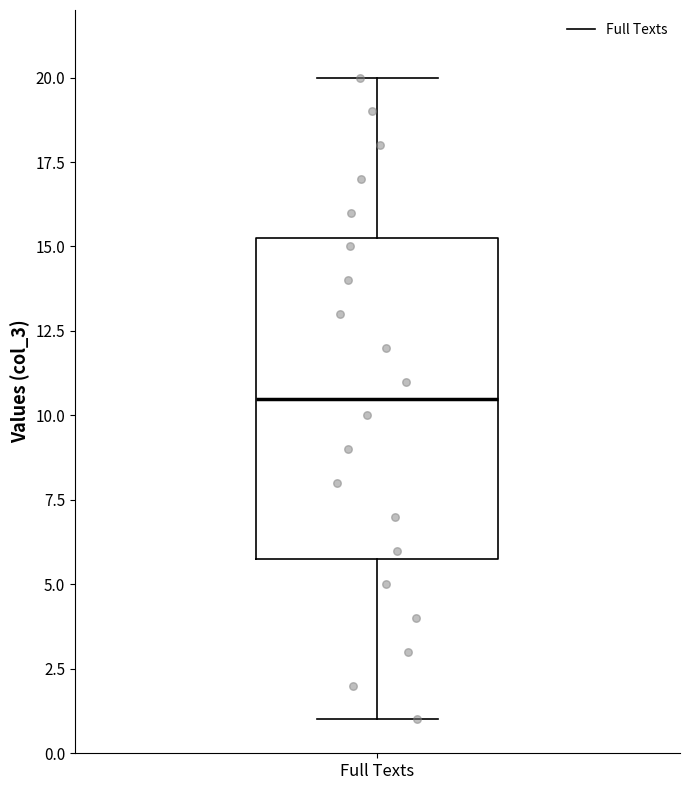

Read this box plot against the y-axis: the position of the median line, the range covered by the box, and the ends of both whiskers. The values are not printed on the chart, so give them approximately, as read against the axis.

median 10.5, box 6.0 to 15.5, whiskers 1.0 to 20.0